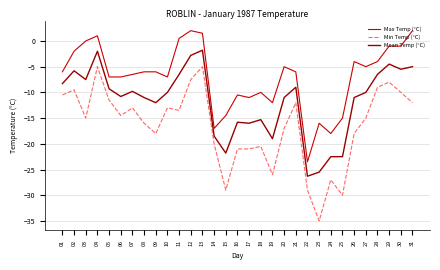

Between 12 and 28, which series saw the biggest shift?

Max Temp (°C)